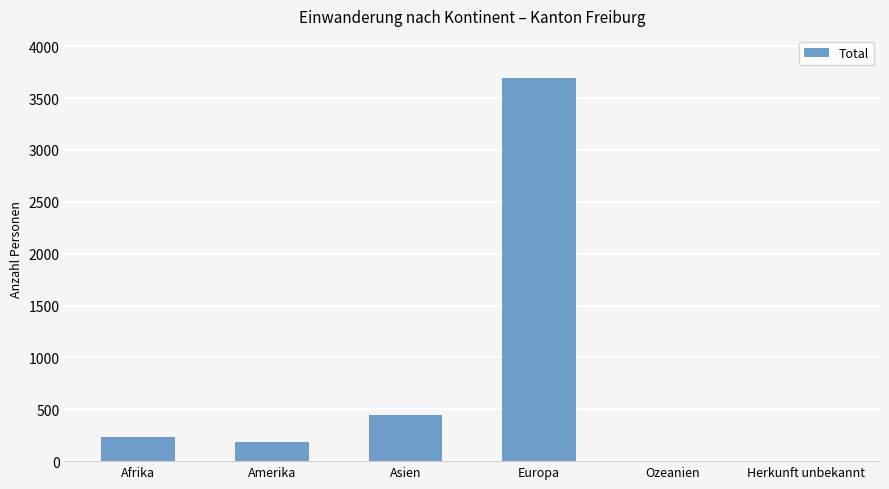

What is the change in value from Afrika to Europa?

+3464